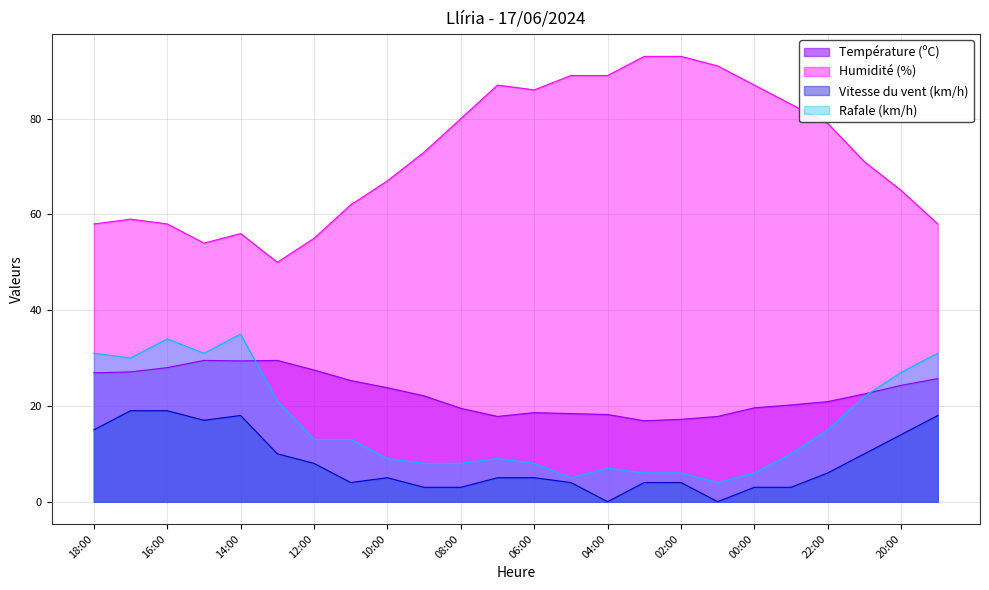

What is the sum of all Rafale (km/h) values?

389.0